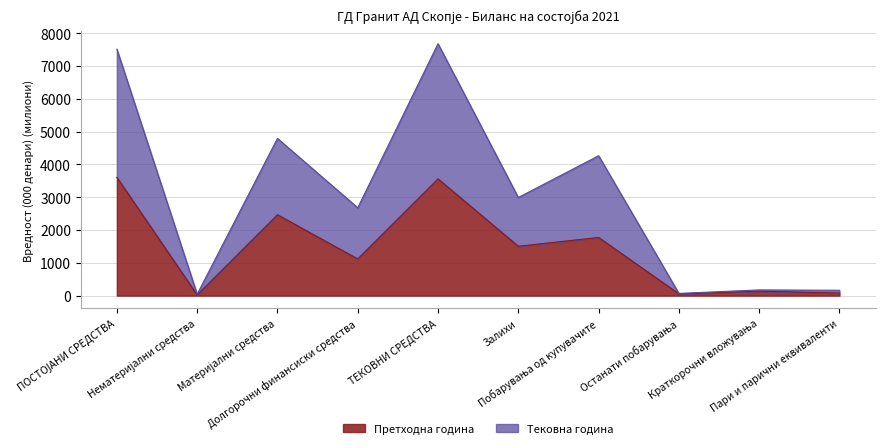

At how many categories does at least one series exceed 2111?

6